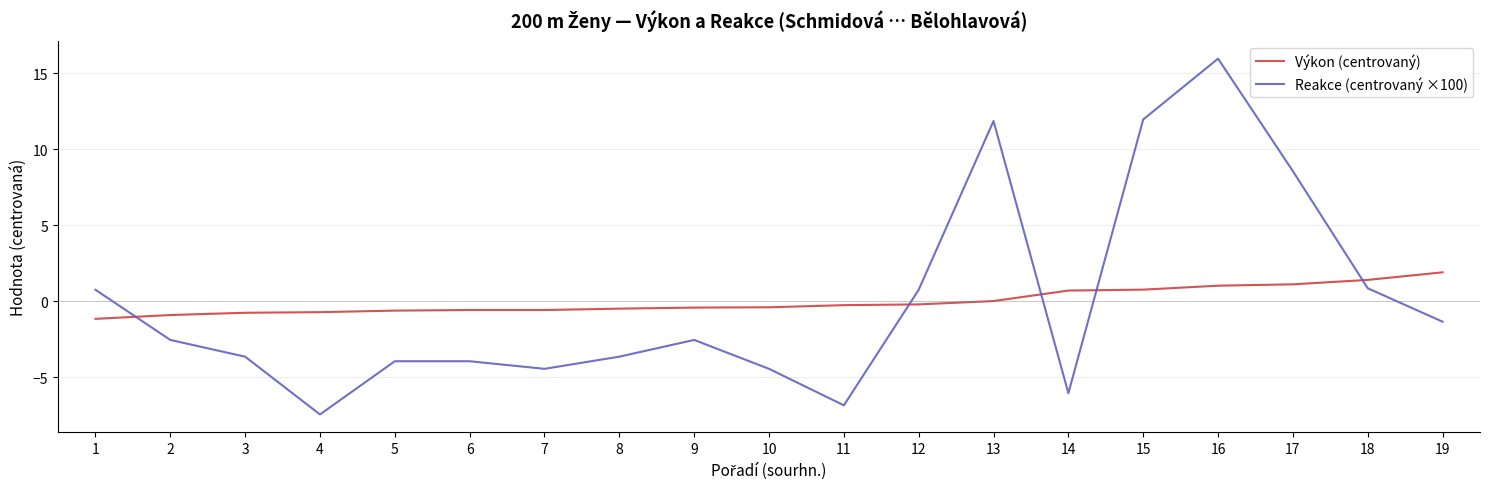

What is the highest value of the Reakce (centrovaný ×100) series?

16.0